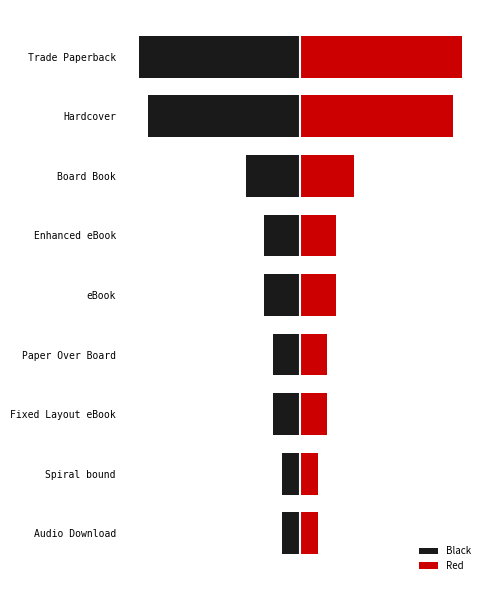

The value of Red at Enhanced eBook is 2. True or false?

False